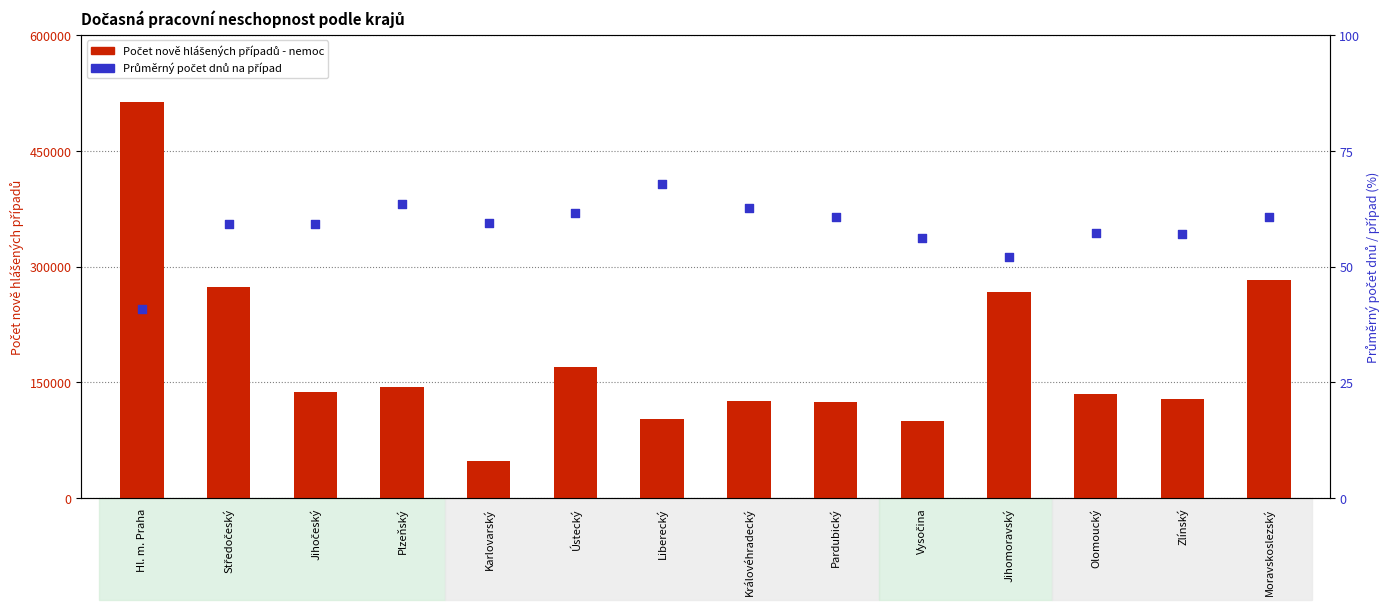

Which series reaches the minimum Y coordinate?

Průměrný počet dnů na případ - nemoc